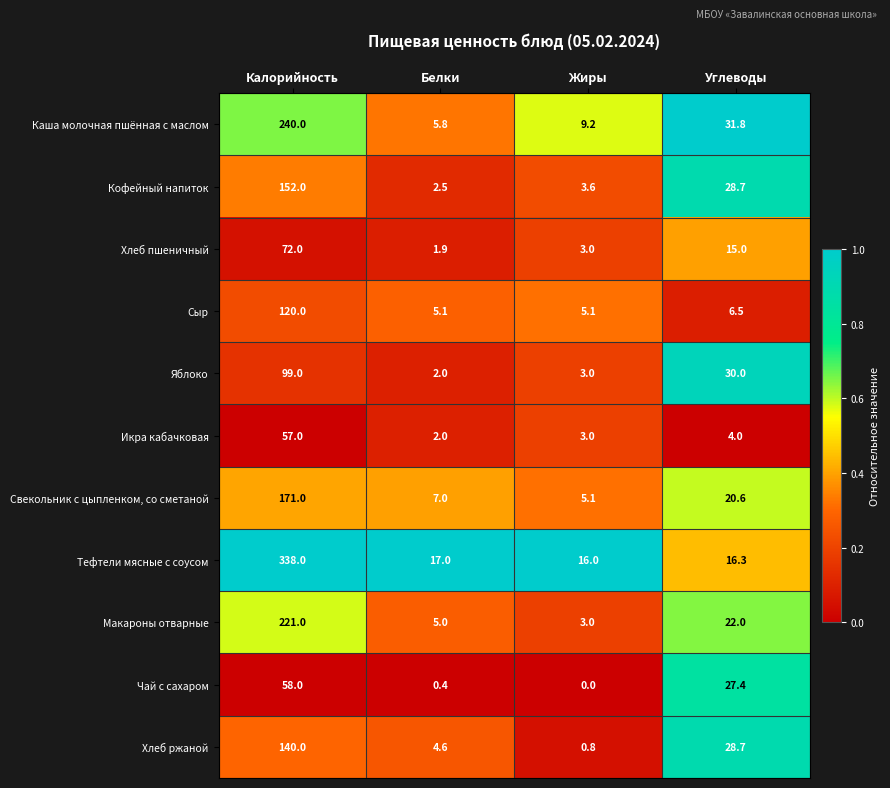

What is the spread (max minus min) of values at Калорийность?

281.0